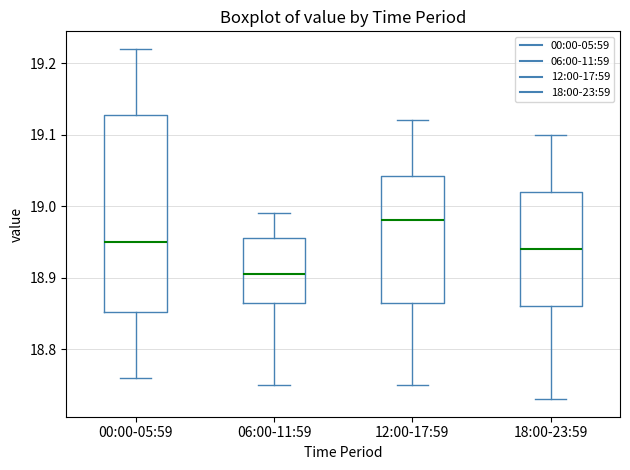

Where does the lower whisker of the box for 06:00-11:59 end on the y-axis? The values are not printed on the chart, so give them approximately, as read against the axis.

18.75